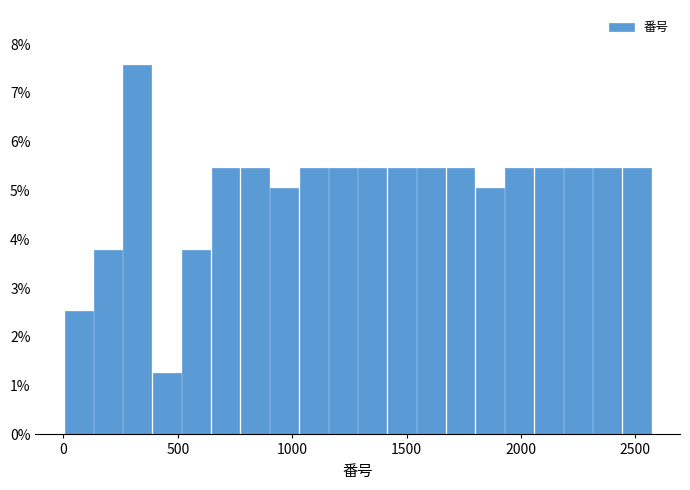

Around what value on the x-axis is the tallest bar? Give the approximate position of its centre, as read against the axis.

300